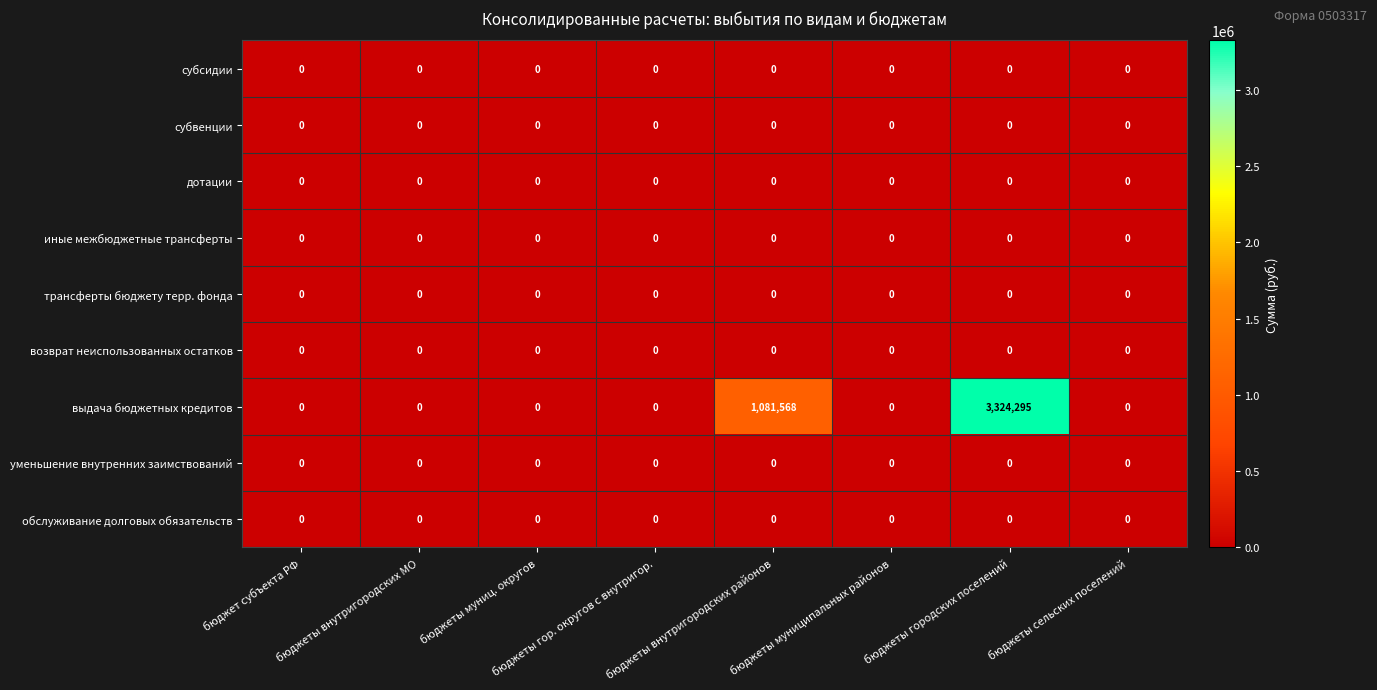

Which series has the widest spread of values?

выдача бюджетных кредитов